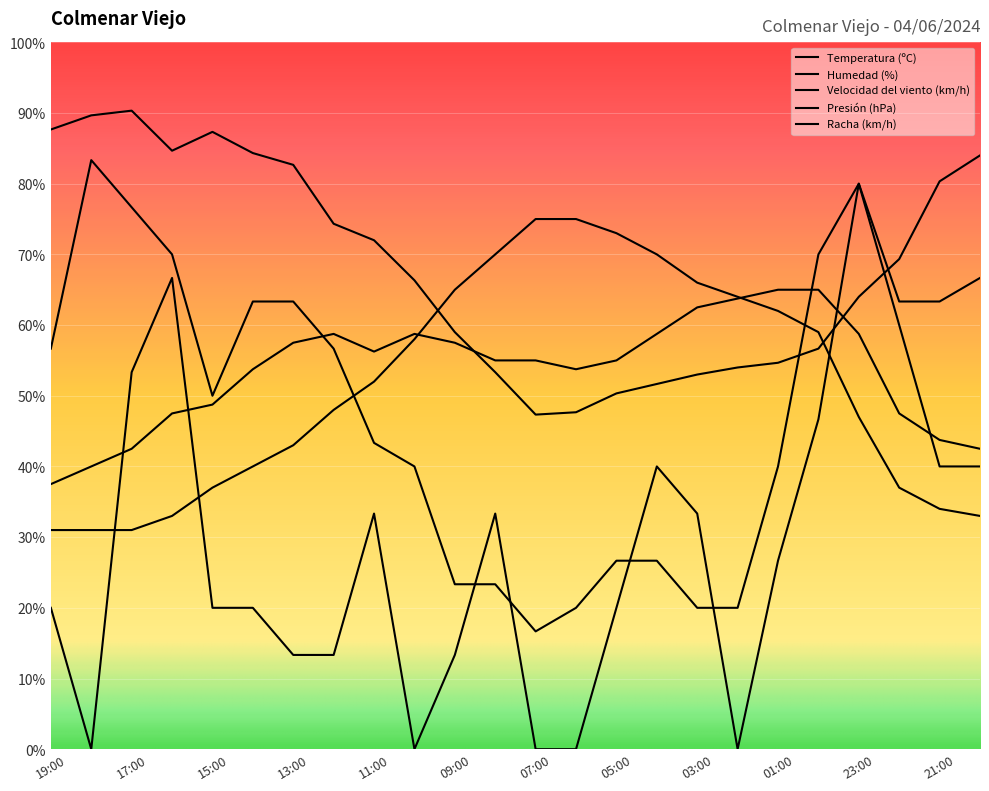

Reading right to left, list all the values displayed in this chart.

Temperatura (ºC): 20:00=84.0	21:00=80.3	22:00=69.3	23:00=64.0	00:00=56.7	01:00=54.7	02:00=54.0	03:00=53.0	04:00=51.7	05:00=50.3	06:00=47.7	07:00=47.3	08:00=53.3	09:00=59.0	10:00=66.3	11:00=72.0	12:00=74.3	13:00=82.7	14:00=84.3	15:00=87.3	16:00=84.7	17:00=90.3	18:00=89.7	19:00=87.7
Humedad (%): 20:00=33.0	21:00=34.0	22:00=37.0	23:00=47.0	00:00=59.0	01:00=62.0	02:00=64.0	03:00=66.0	04:00=70.0	05:00=73.0	06:00=75.0	07:00=75.0	08:00=70.0	09:00=65.0	10:00=58.0	11:00=52.0	12:00=48.0	13:00=43.0	14:00=40.0	15:00=37.0	16:00=33.0	17:00=31.0	18:00=31.0	19:00=31.0
Velocidad del viento (km/h): 20:00=40.0	21:00=40.0	22:00=60.0	23:00=80.0	00:00=46.7	01:00=26.7	02:00=0.0	03:00=33.3	04:00=40.0	05:00=20.0	06:00=0.0	07:00=0.0	08:00=33.3	09:00=13.3	10:00=0.0	11:00=33.3	12:00=13.3	13:00=13.3	14:00=20.0	15:00=20.0	16:00=66.7	17:00=53.3	18:00=0.0	19:00=20.0
Presión (hPa): 20:00=42.5	21:00=43.8	22:00=47.5	23:00=58.8	00:00=65.0	01:00=65.0	02:00=63.8	03:00=62.5	04:00=58.8	05:00=55.0	06:00=53.7	07:00=55.0	08:00=55.0	09:00=57.5	10:00=58.8	11:00=56.2	12:00=58.8	13:00=57.5	14:00=53.7	15:00=48.7	16:00=47.5	17:00=42.5	18:00=40.0	19:00=37.5
Racha (km/h): 20:00=66.7	21:00=63.3	22:00=63.3	23:00=80.0	00:00=70.0	01:00=40.0	02:00=20.0	03:00=20.0	04:00=26.7	05:00=26.7	06:00=20.0	07:00=16.7	08:00=23.3	09:00=23.3	10:00=40.0	11:00=43.3	12:00=56.7	13:00=63.3	14:00=63.3	15:00=50.0	16:00=70.0	17:00=76.7	18:00=83.3	19:00=56.7